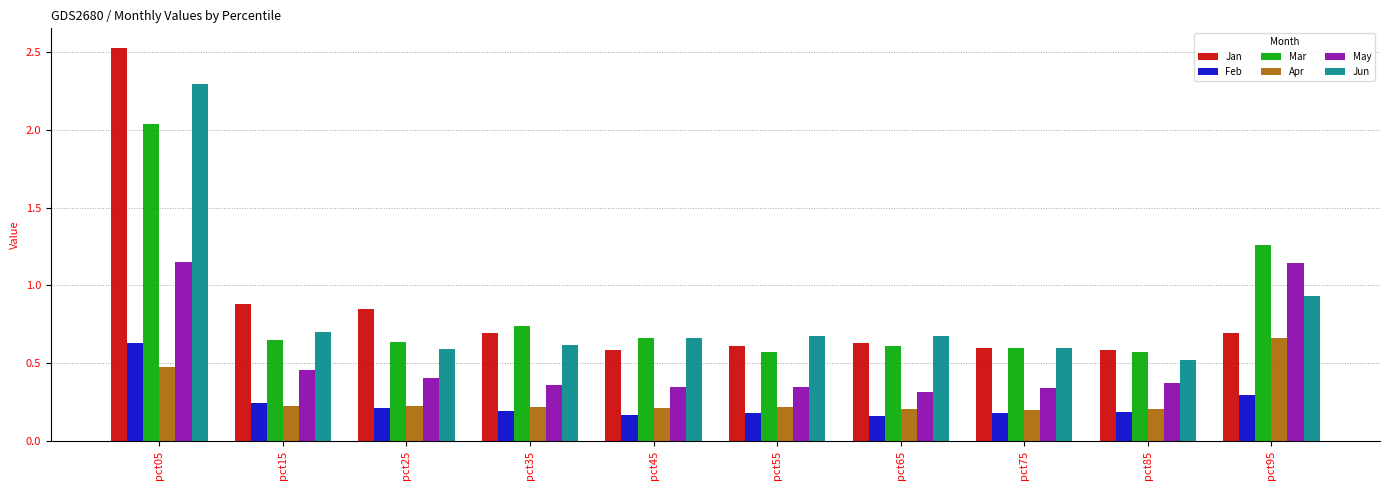

At how many categories does at least one series exceed 1?

2